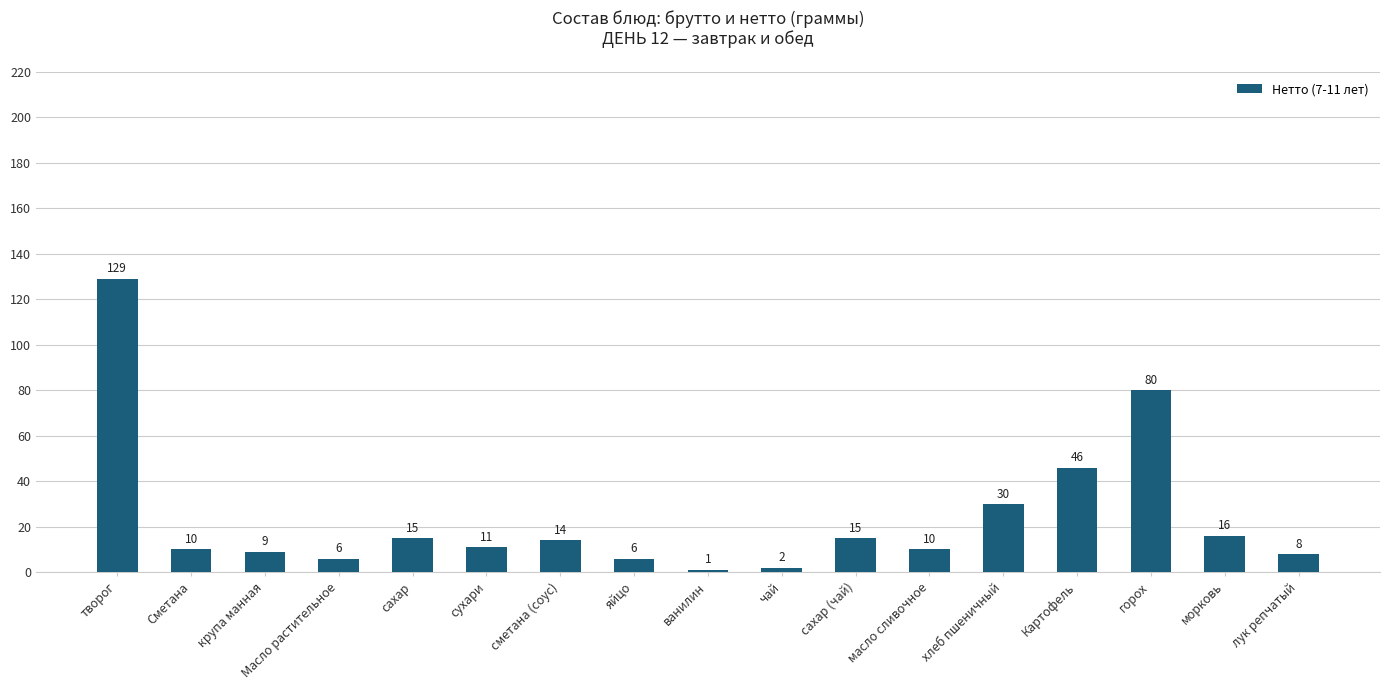

Reading left to right, extract all data points from this chart.

129	10	9	6	15	11	14	6	1	2	15	10	30	46	80	16	8